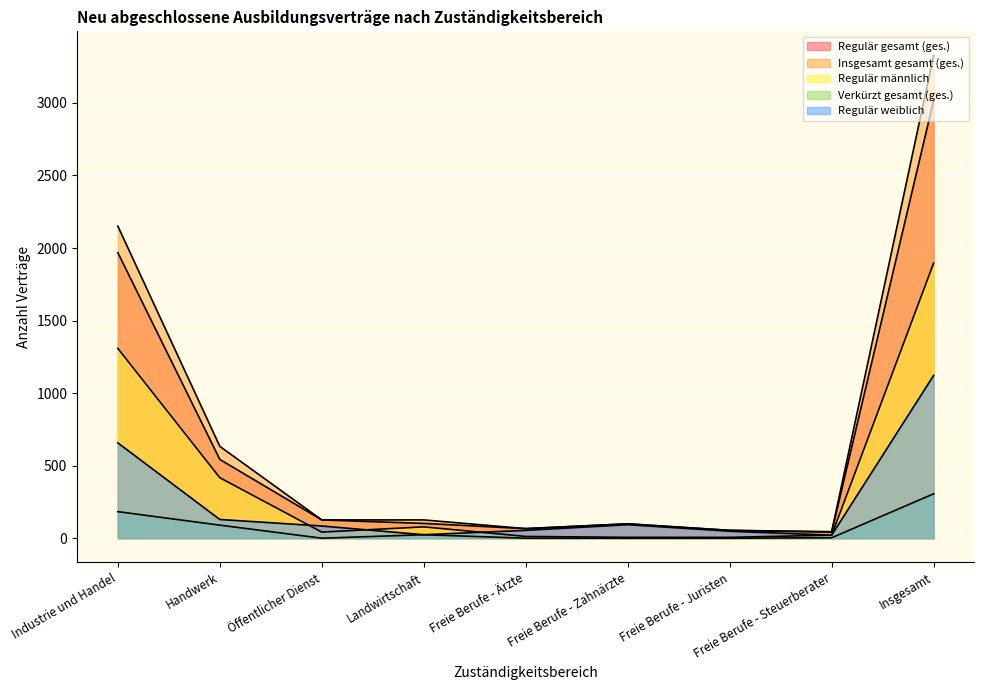

Reading left to right, list all the values displayed in this chart.

Regulär gesamt (ges.): Industrie und Handel=1968	Handwerk=543	Öffentlicher Dienst=126	Landwirtschaft=102	Freie Berufe - Ärzte=66	Freie Berufe - Zahnärzte=99	Freie Berufe - Juristen=54	Freie Berufe - Steuerberater=42	Insgesamt=3018
Insgesamt gesamt (ges.): Industrie und Handel=2151	Handwerk=633	Öffentlicher Dienst=126	Landwirtschaft=126	Freie Berufe - Ärzte=66	Freie Berufe - Zahnärzte=99	Freie Berufe - Juristen=54	Freie Berufe - Steuerberater=45	Insgesamt=3327
Regulär männlich: Industrie und Handel=1308	Handwerk=417	Öffentlicher Dienst=42	Landwirtschaft=78	Freie Berufe - Ärzte=12	Freie Berufe - Zahnärzte=6	Freie Berufe - Juristen=6	Freie Berufe - Steuerberater=21	Insgesamt=1896
Verkürzt gesamt (ges.): Industrie und Handel=183	Handwerk=90	Öffentlicher Dienst=0	Landwirtschaft=24	Freie Berufe - Ärzte=0	Freie Berufe - Zahnärzte=0	Freie Berufe - Juristen=0	Freie Berufe - Steuerberater=3	Insgesamt=306
Regulär weiblich: Industrie und Handel=657	Handwerk=129	Öffentlicher Dienst=84	Landwirtschaft=24	Freie Berufe - Ärzte=54	Freie Berufe - Zahnärzte=93	Freie Berufe - Juristen=48	Freie Berufe - Steuerberater=21	Insgesamt=1122